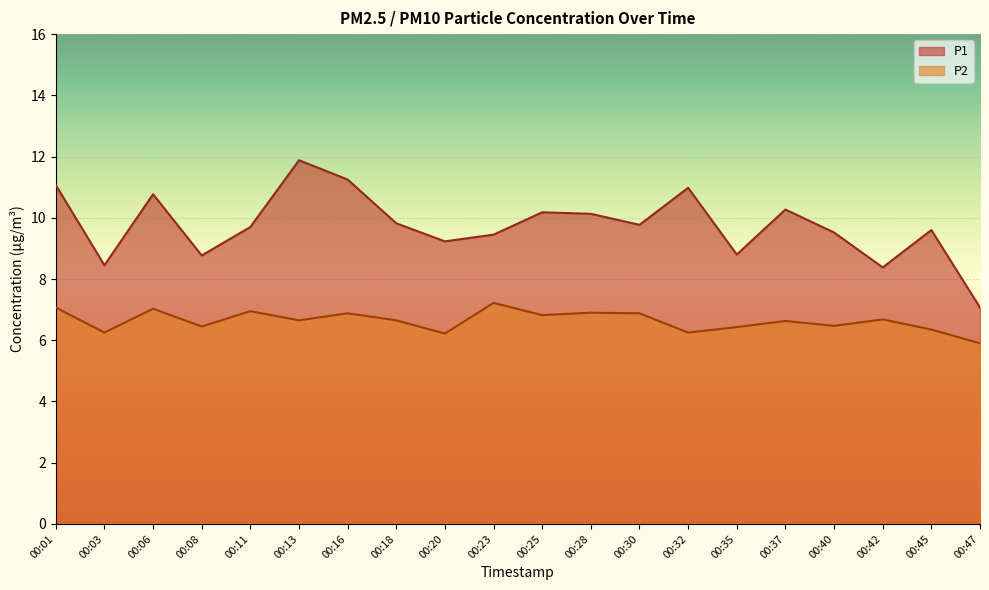

How many data points in P1 are above 9?

15